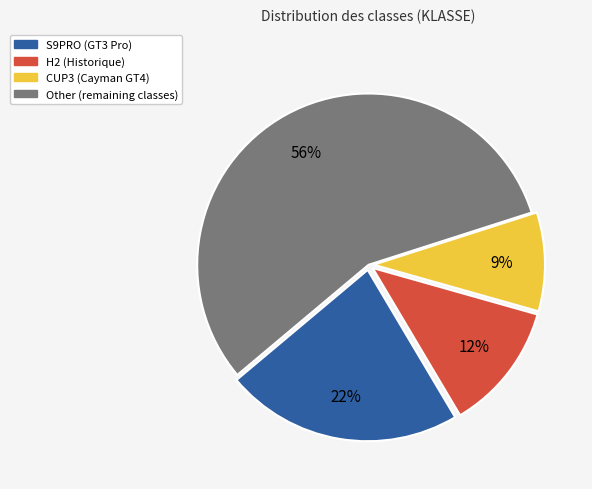

Does any single category account for the majority?

Yes